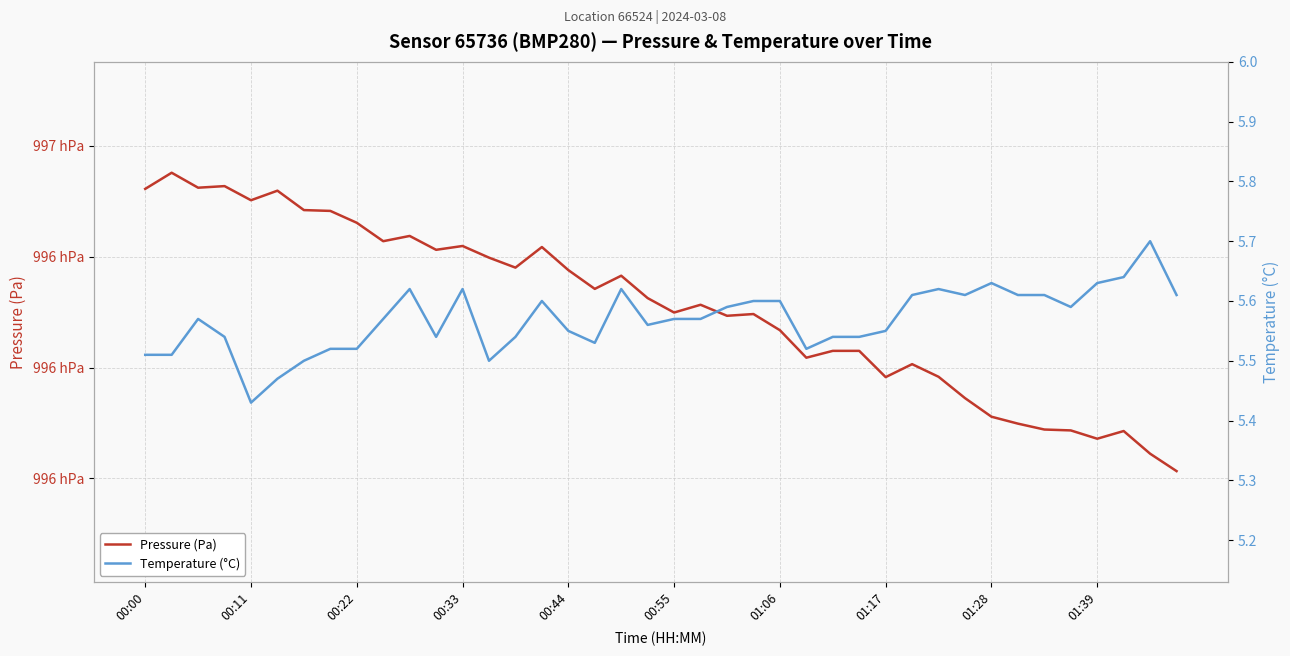

Is the value of Temperature (°C) at 23 greater than the value of Pressure (Pa) at 26?

No